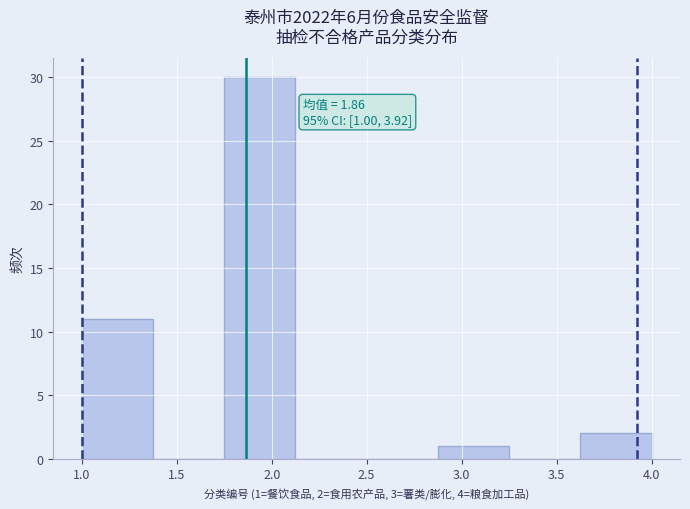

Over which range of the x-axis is the bar tallest?

1.750 to 2.125